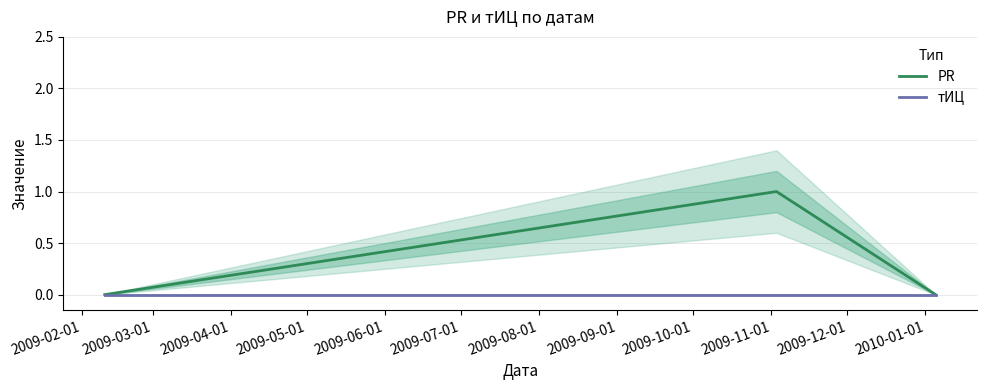

Is it true that тИЦ equals 0 at 2009-04-01?

True